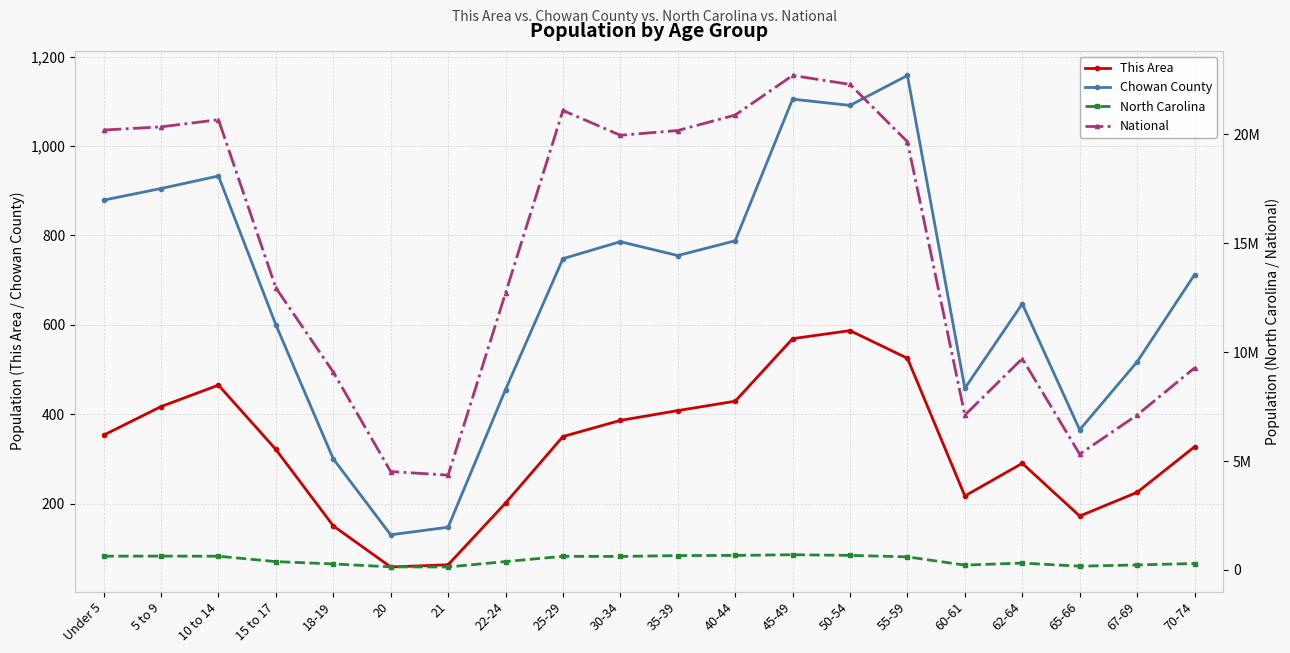

Between 60-61 and 15 to 17, which is larger?

15 to 17